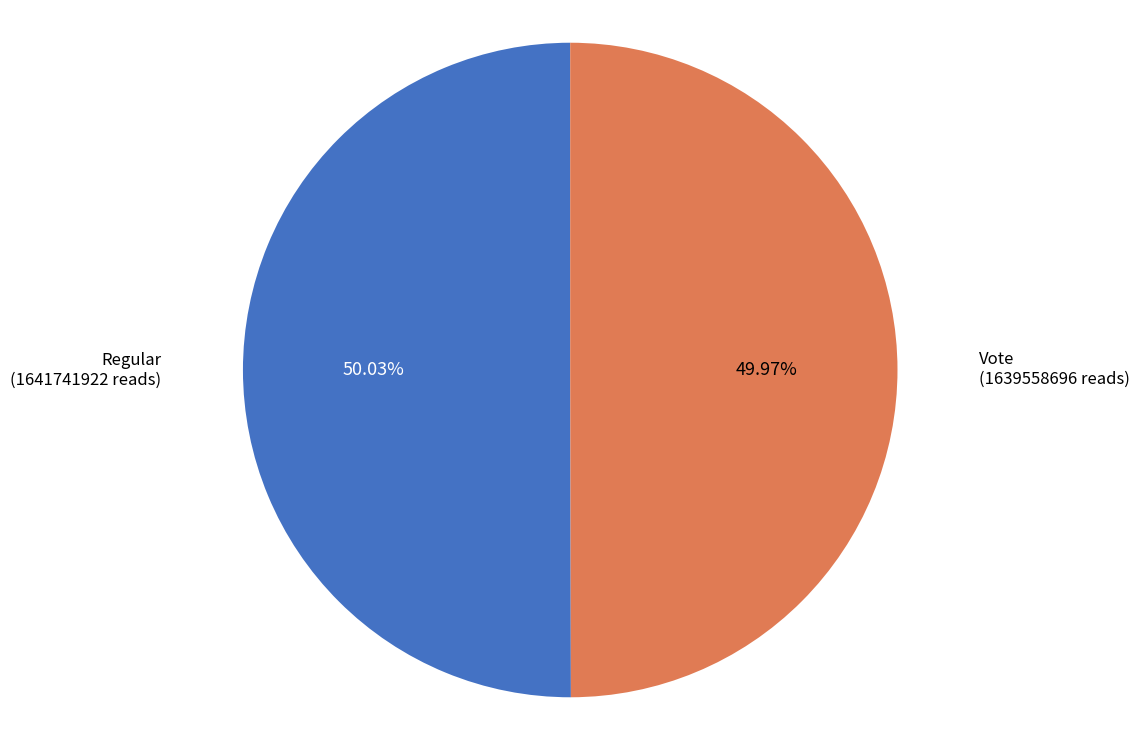

Approximately how many times larger is the value at Vote compared to Regular?

1.0